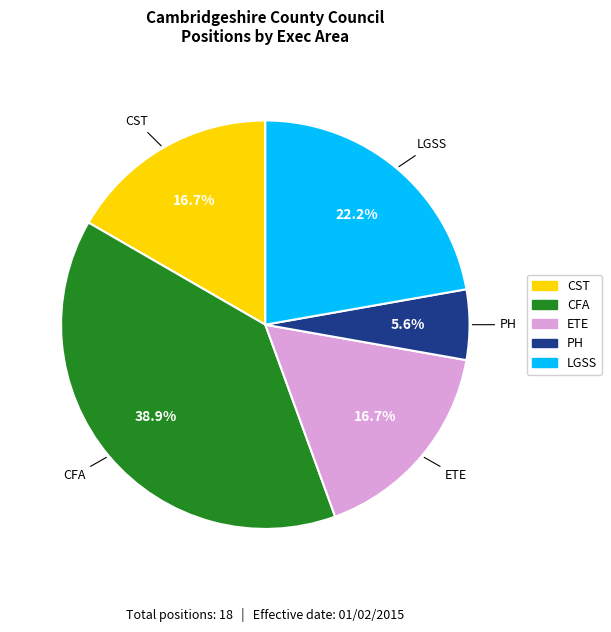

Which slice is the smallest?

PH